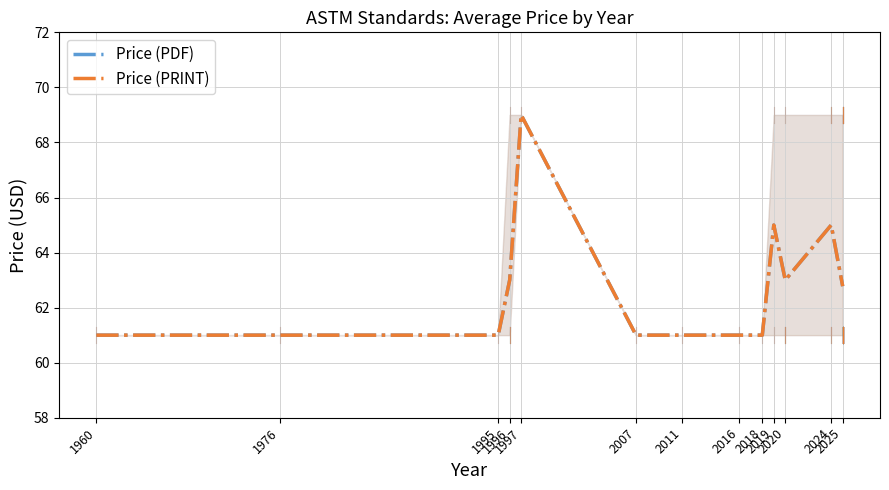

True or false: Price (PDF) and Price (PRINT) cross at least once.

False